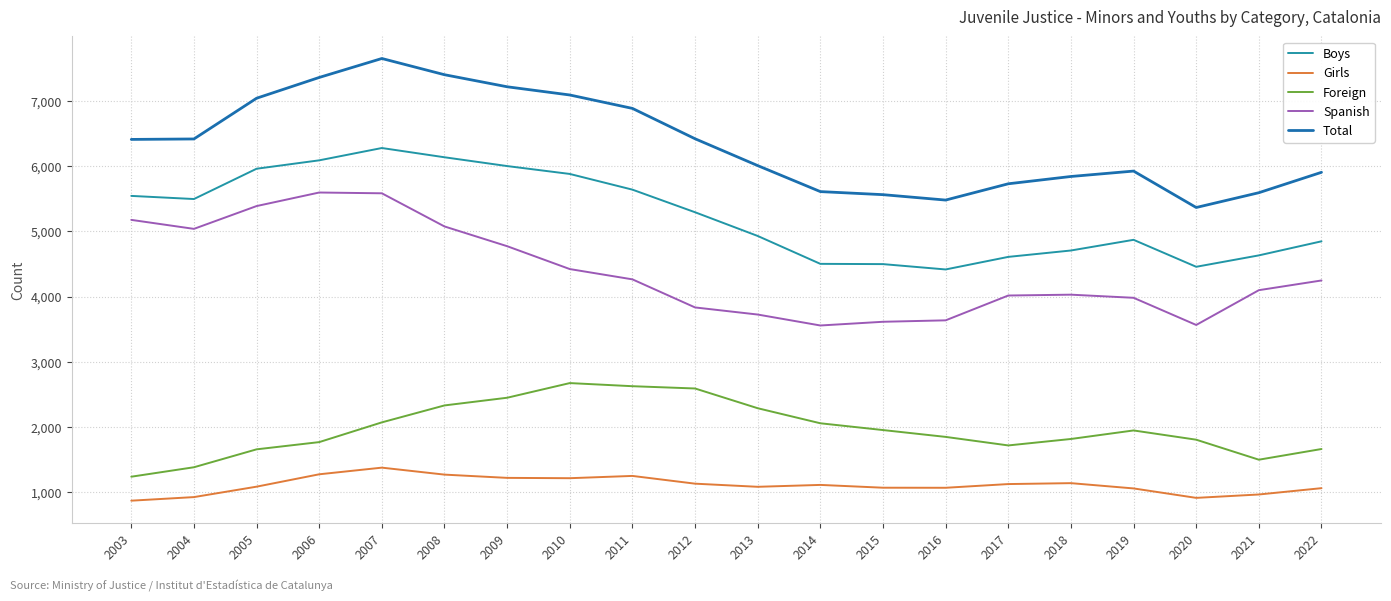

What is the maximum value shown in the chart?

7654